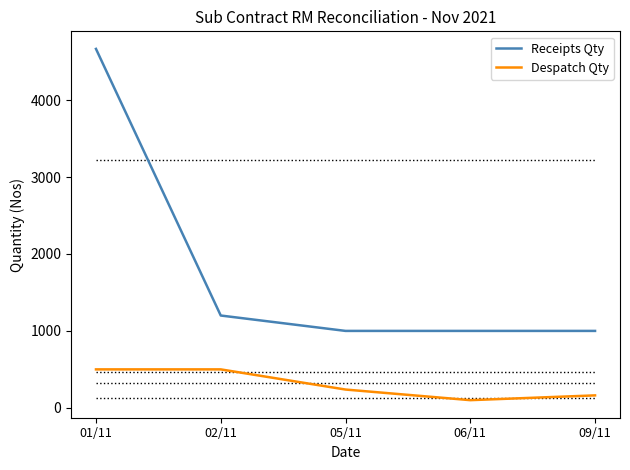

Does the chart have visible grid lines?

No